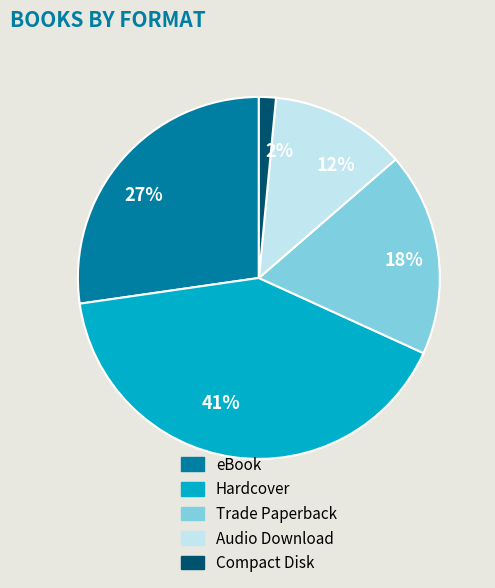

Combined, do 2% and 27% account for over 50%?

No